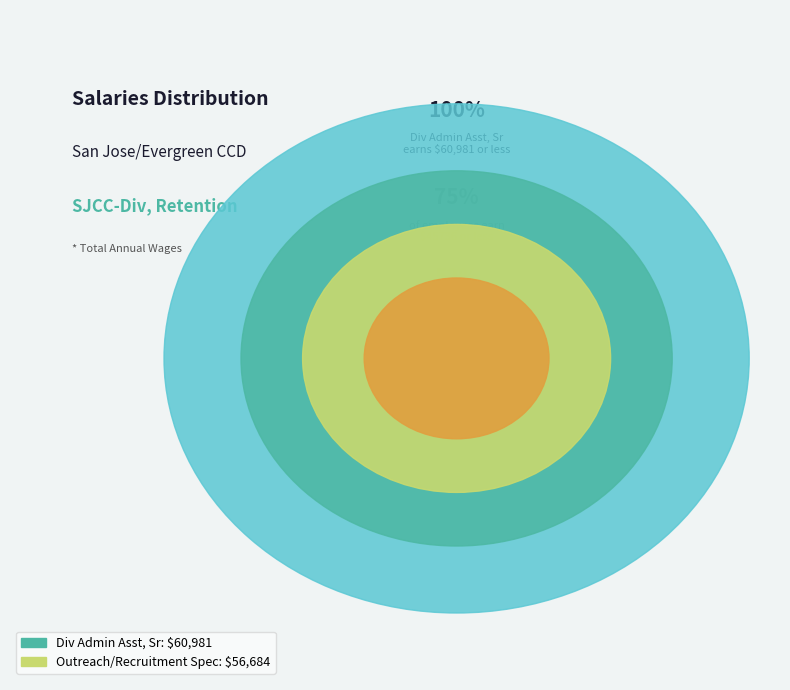

Is there any slice that represents more than half of the pie?

Yes